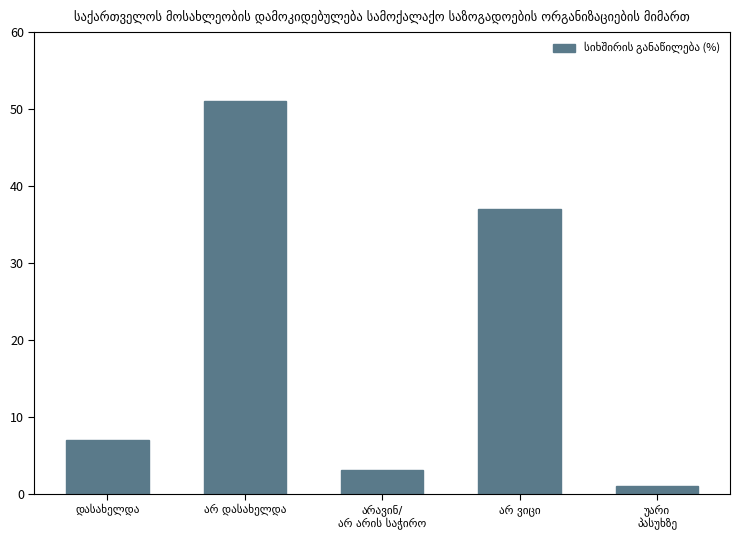

What is the greatest value displayed?

51